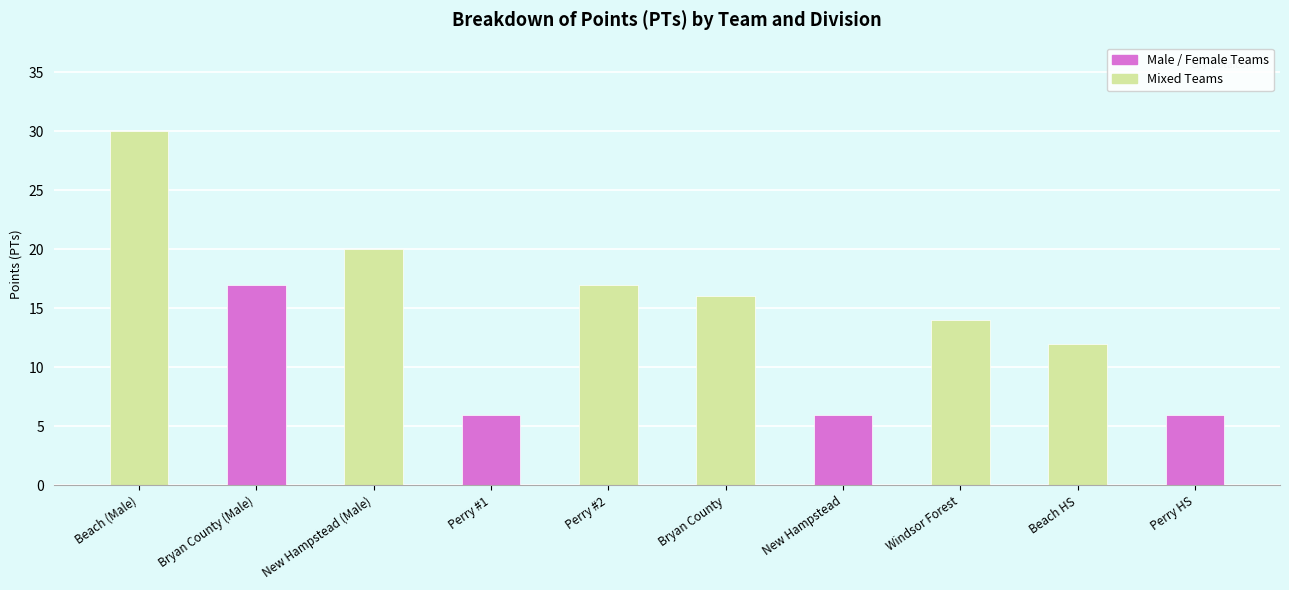

What is the change in value from Beach (Male) to Windsor Forest?

-16